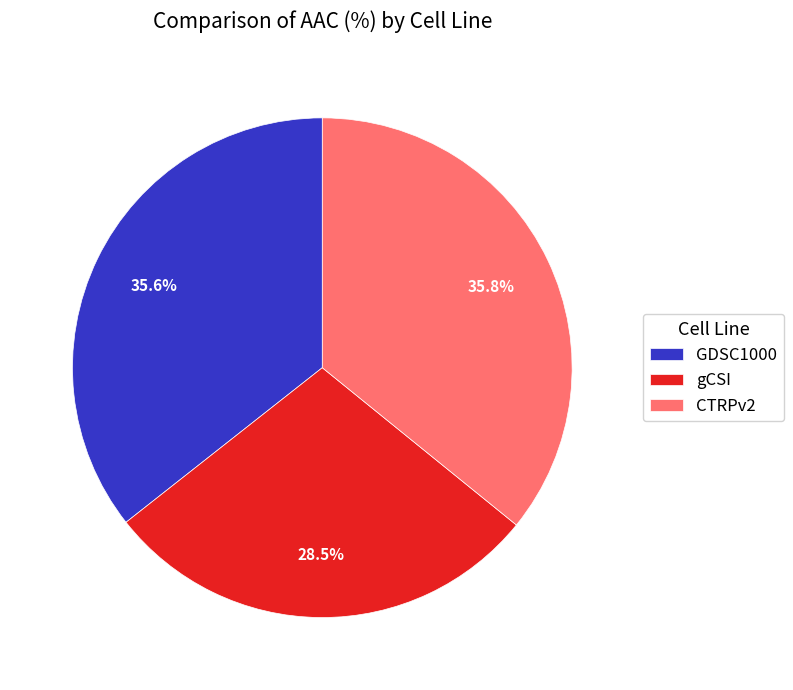

Do GDSC1000 and CTRPv2 together represent more than half of the pie?

Yes